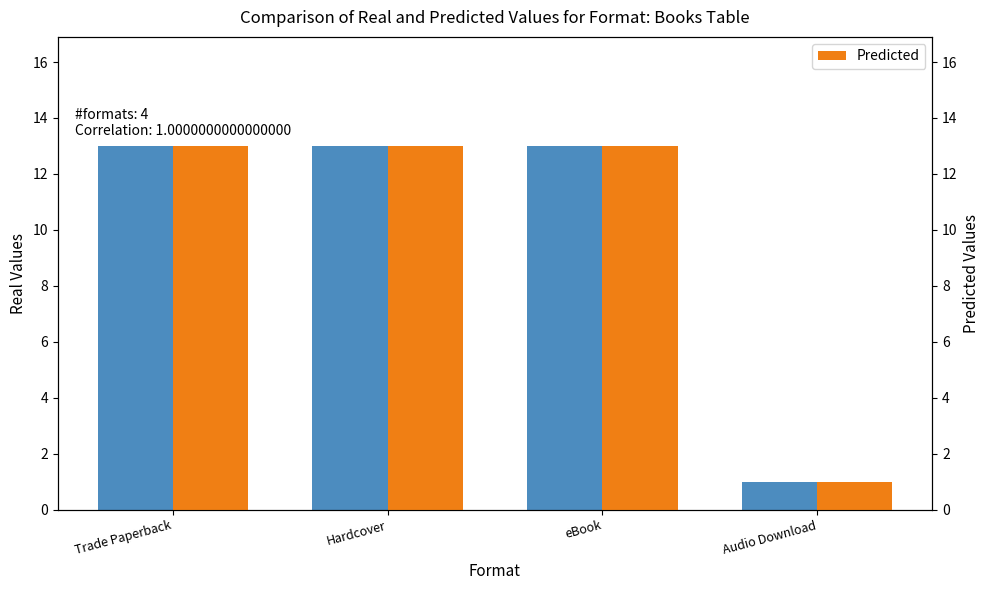

At which category is the sum across all series the highest?

Trade Paperback